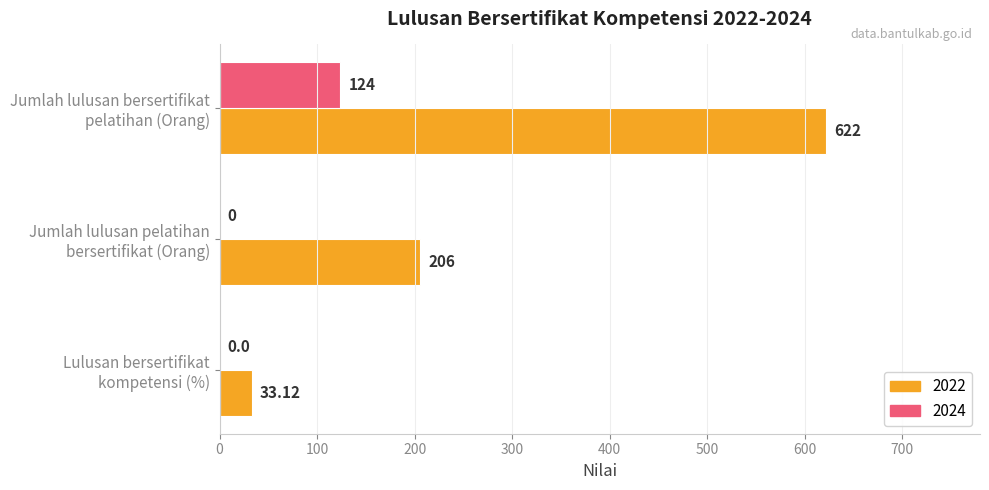

What is the sum of all 2024 values?

124.0